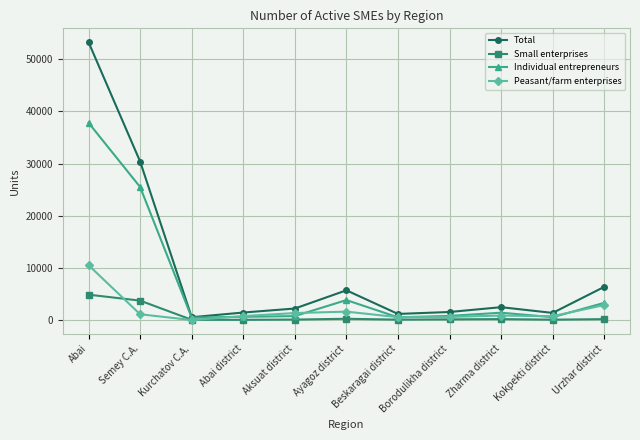

What is the label of the 6th point from the right?

Ayagoz district